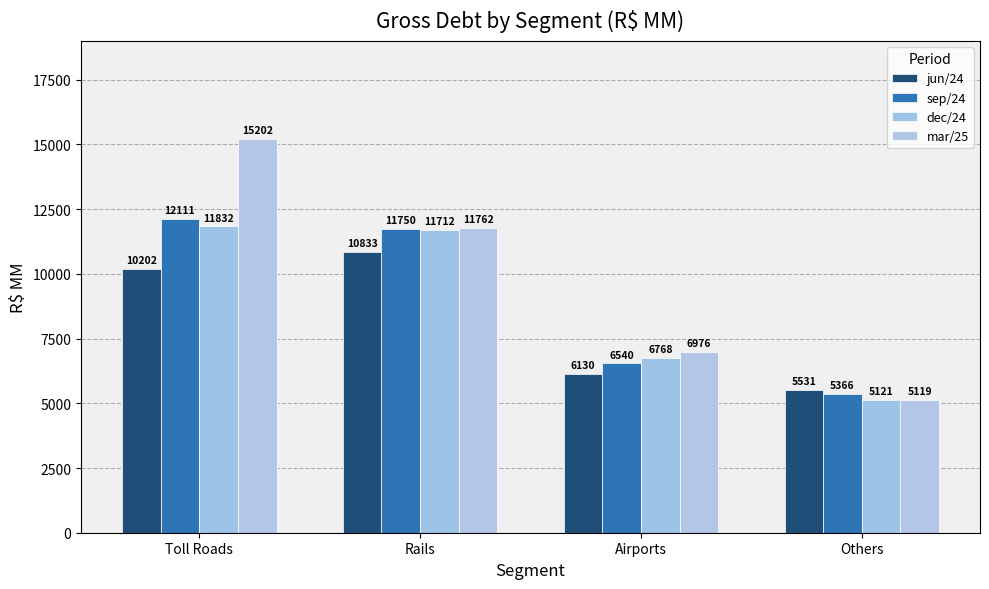

Which label corresponds to the smallest value in the chart?

Others